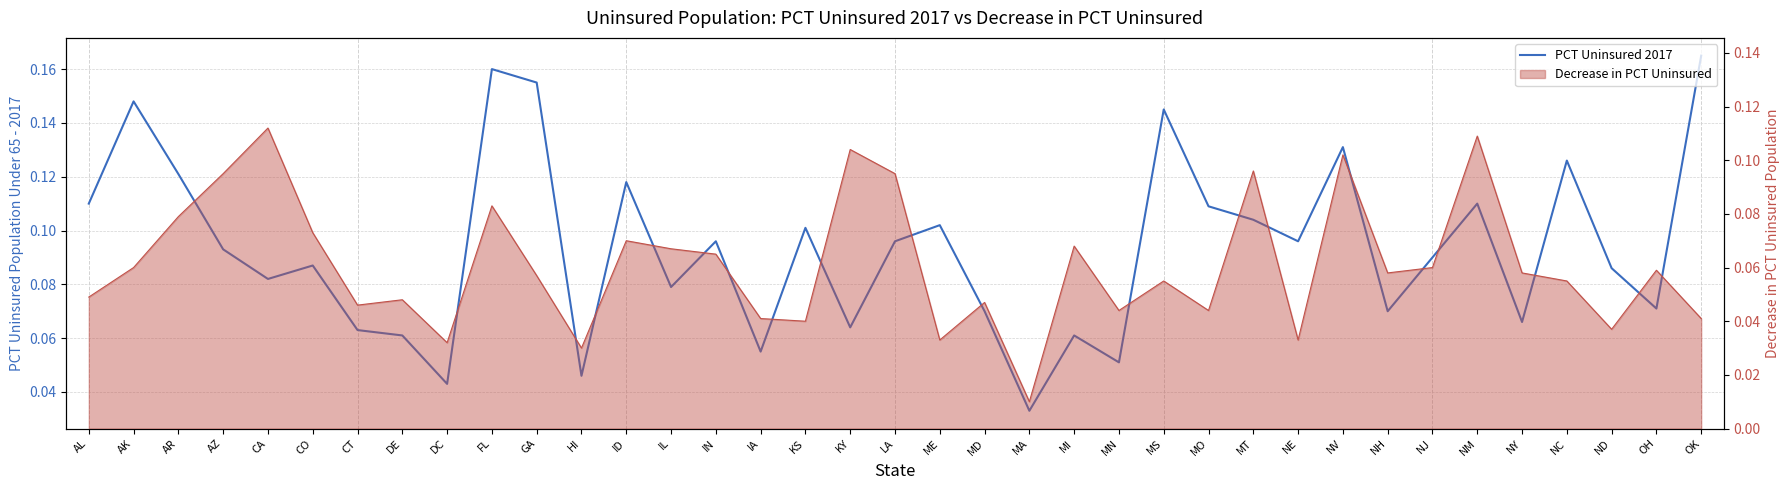

What is the difference between the maximum and second lowest values?

0.1